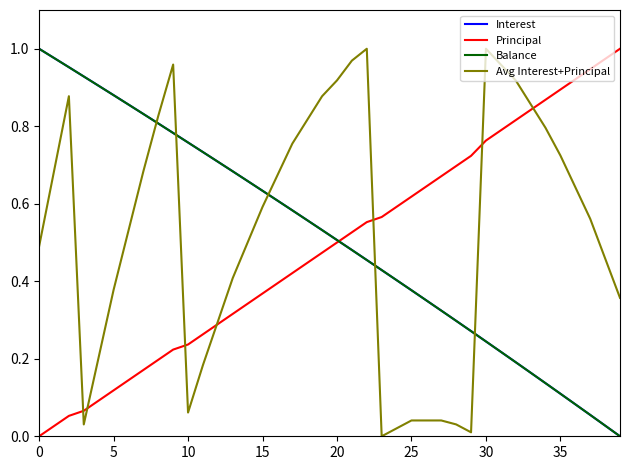

How many lines are shown in the chart?

4